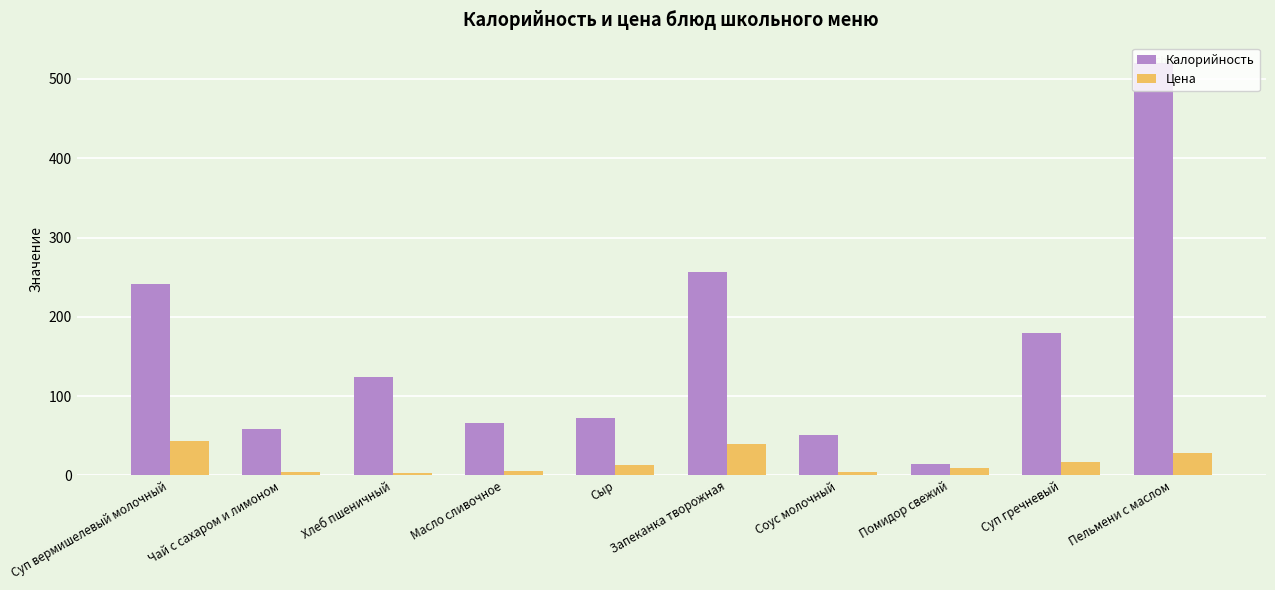

Where is Калорийность nearest to the value 266?

Запеканка творожная